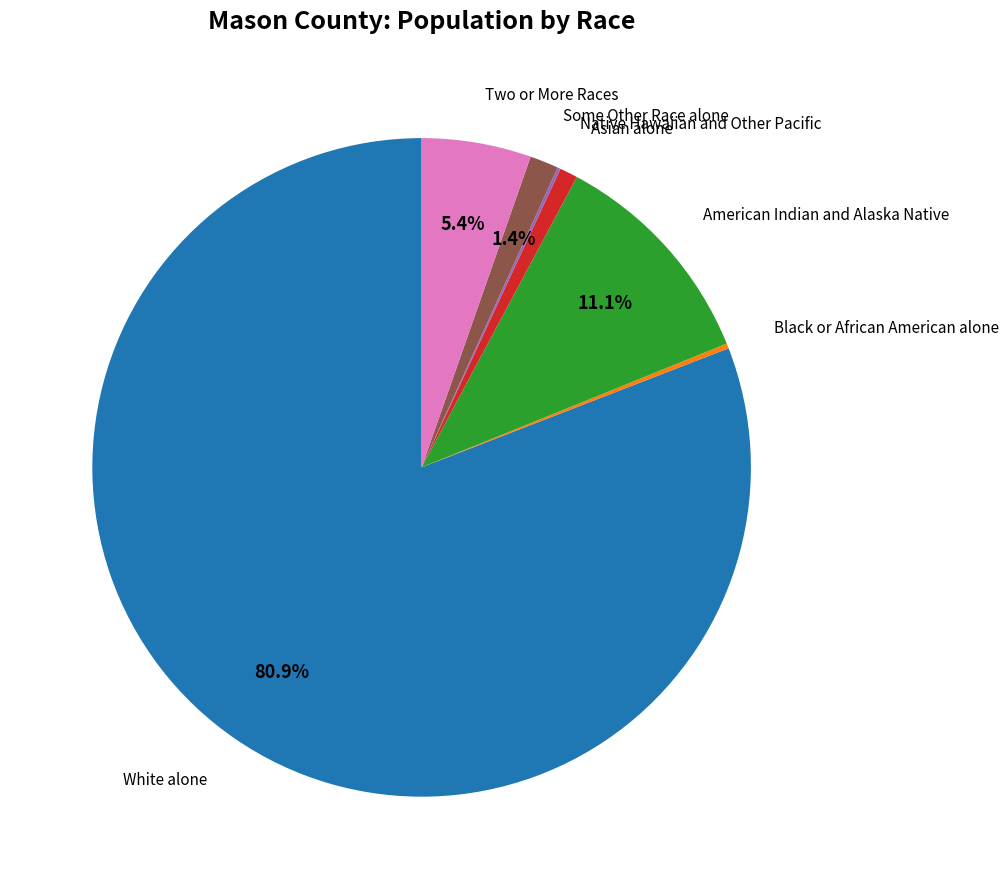

What is the largest slice in the pie chart?

White alone